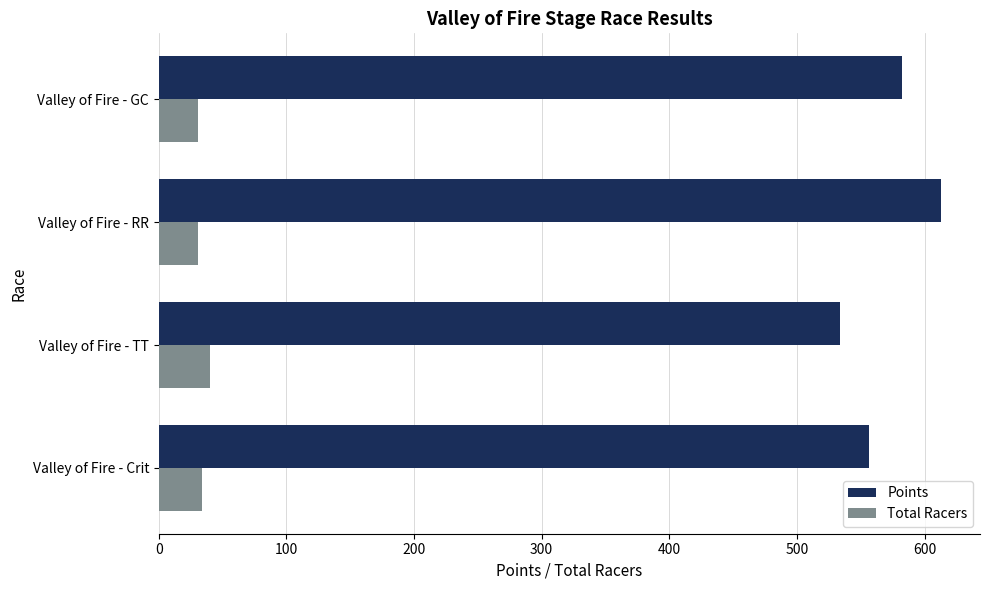

What is the spread (max minus min) of values at Valley of Fire - TT?

493.7